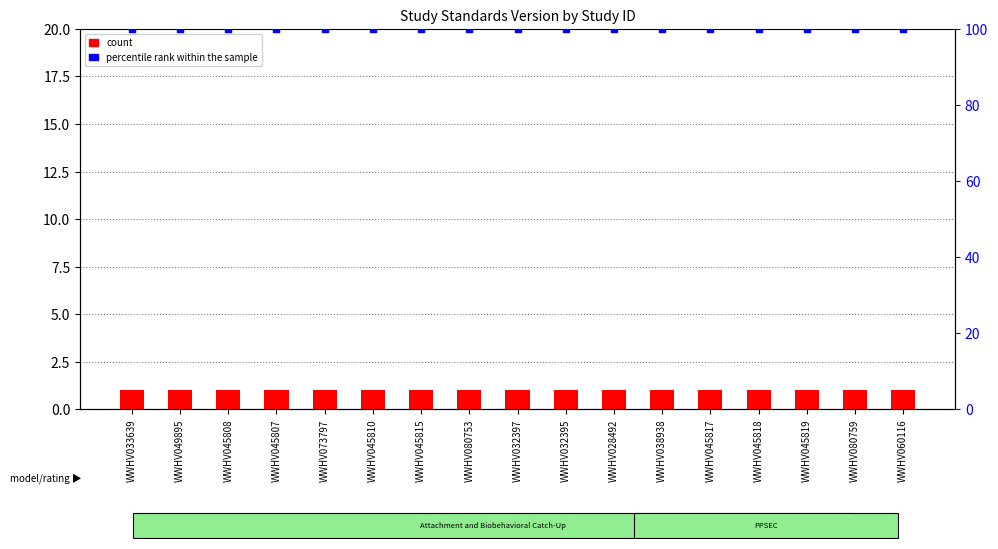

At how many categories does at least one series exceed 38?

17